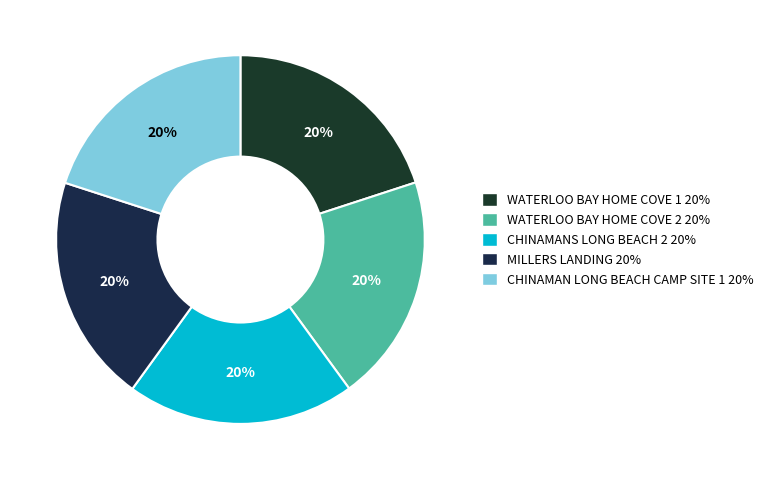

To the nearest percent, what portion does WATERLOO BAY HOME COVE 1 represent?

20%